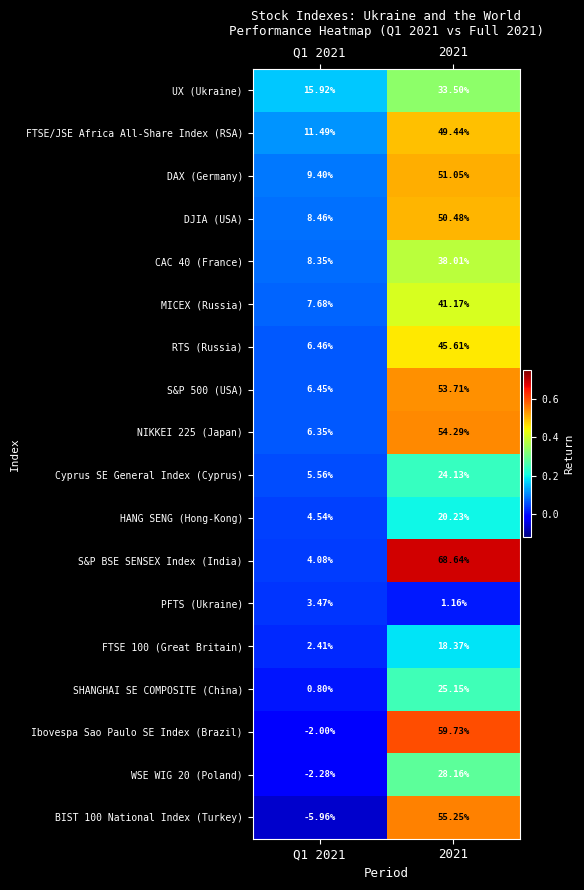

Which series has the largest total across all categories?

S&P BSE SENSEX Index (India)